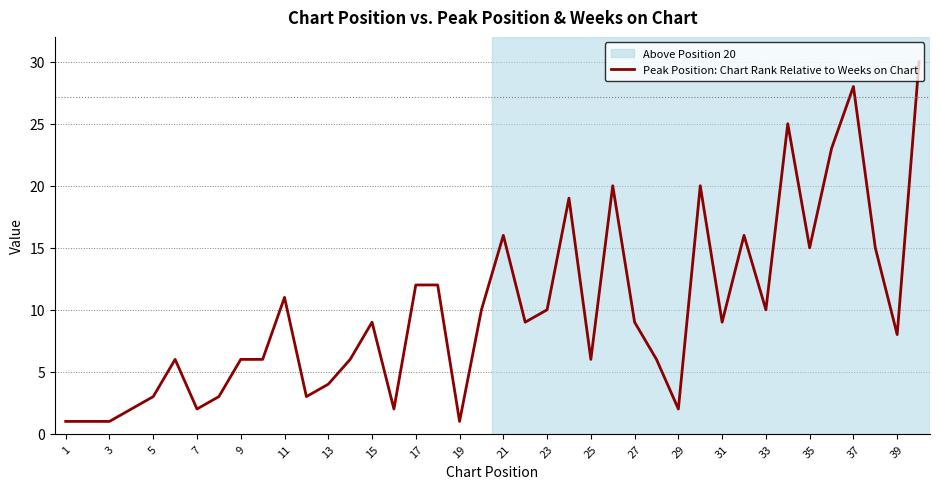

Does the chart display data point markers on the line(s)?

No